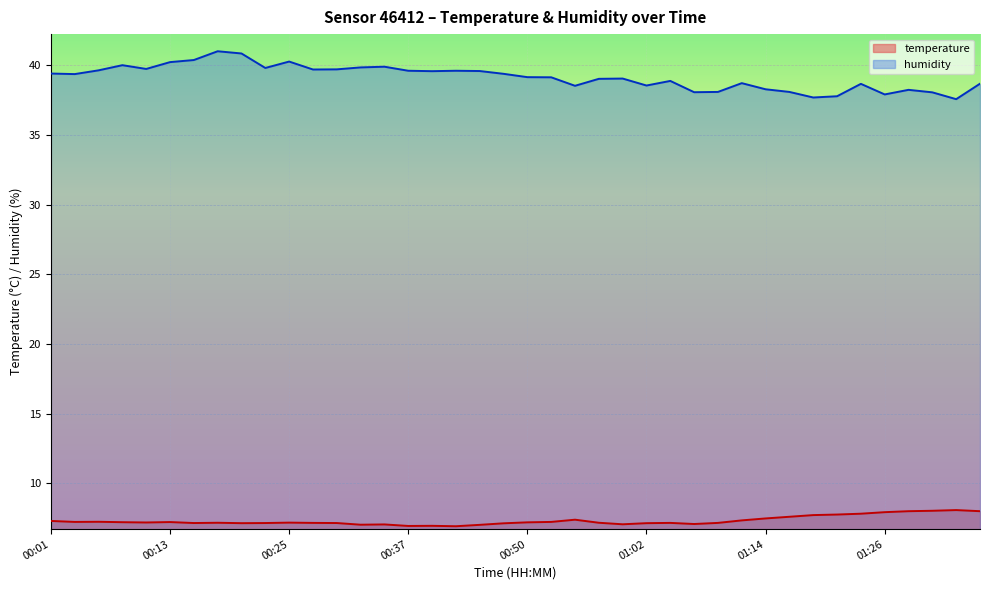

Rank the series by their average value, from highest to lowest.

humidity, temperature